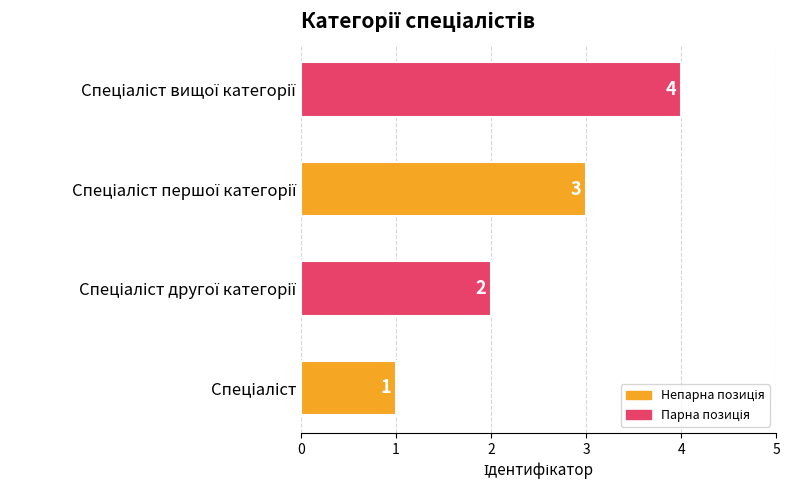

How many data points are less than 3?

2